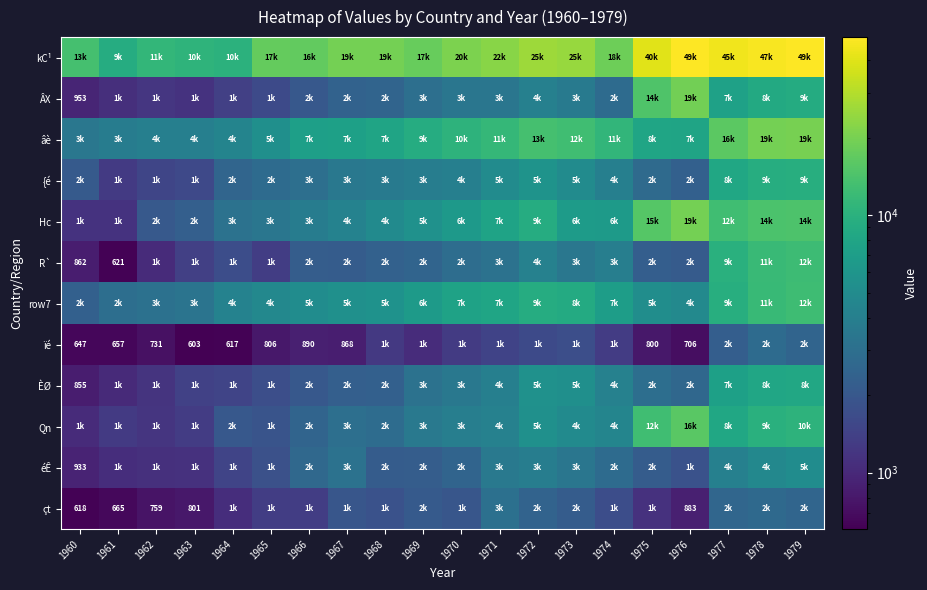

Is it true that éÊ equals 933 at 1960?

True